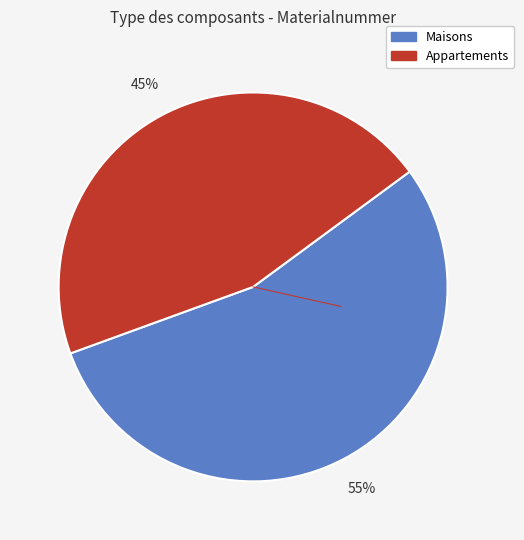

To the nearest percent, what is the average slice percentage?

50%